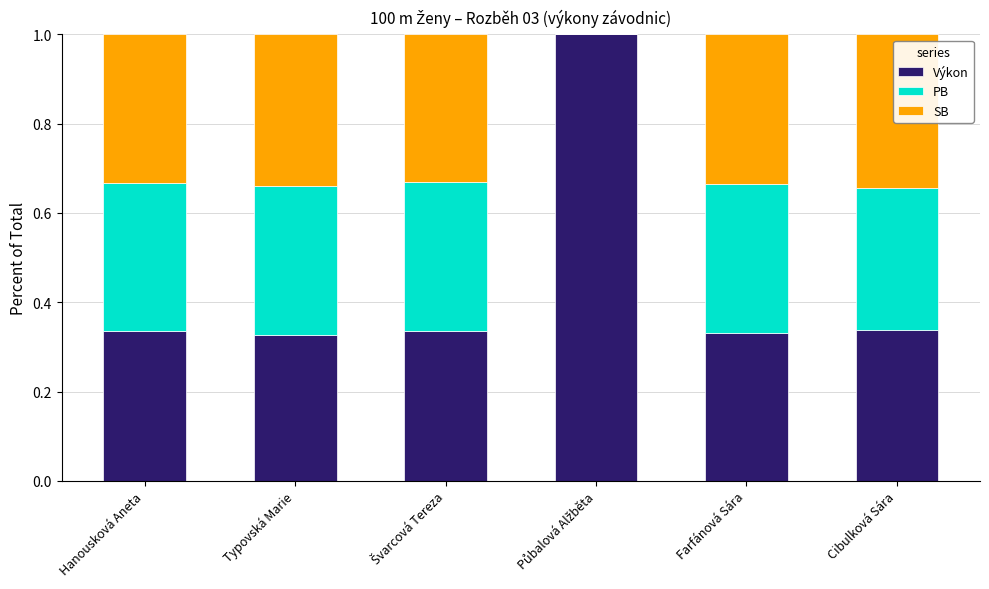

What is the total value across all series at Cibulková Sára?

1.0